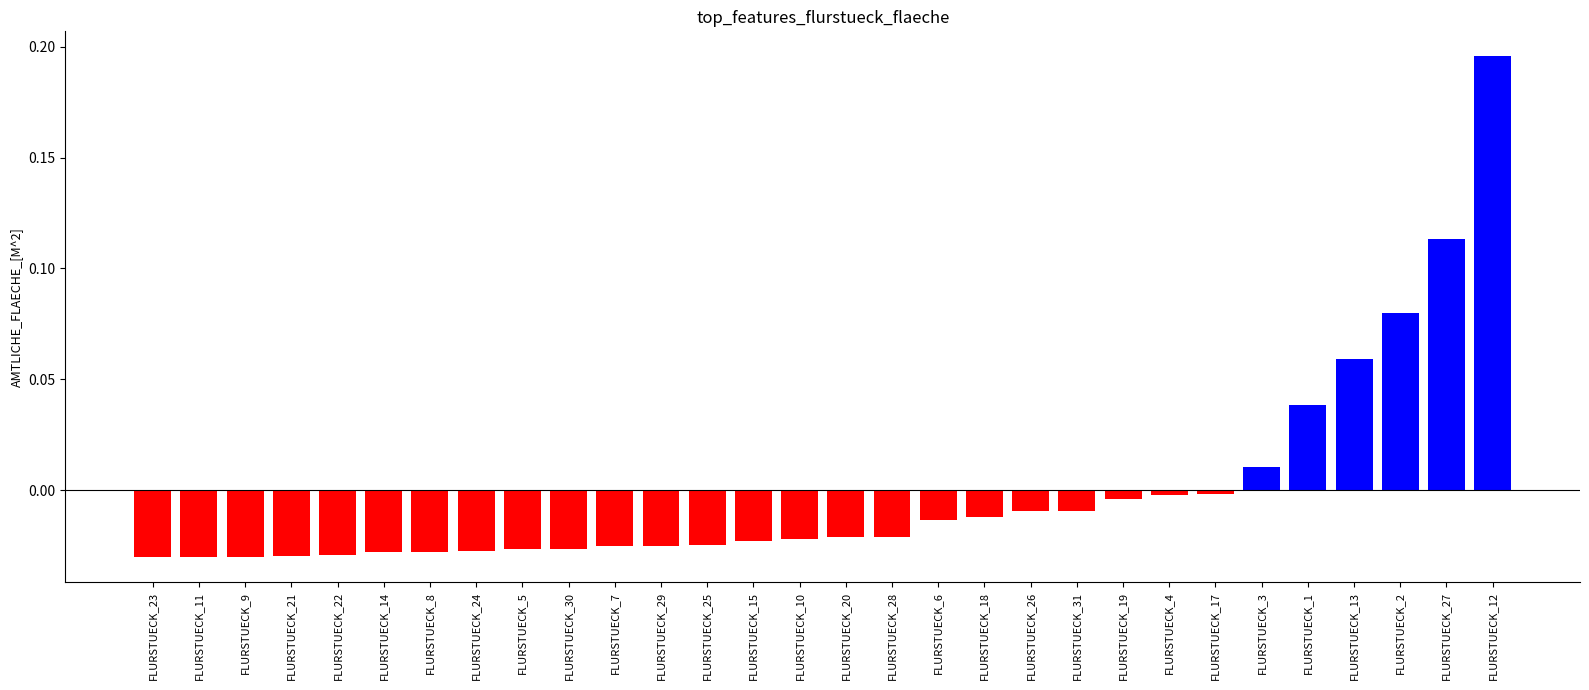

Which has a higher value, FLURSTUECK_26 or FLURSTUECK_5?

FLURSTUECK_26